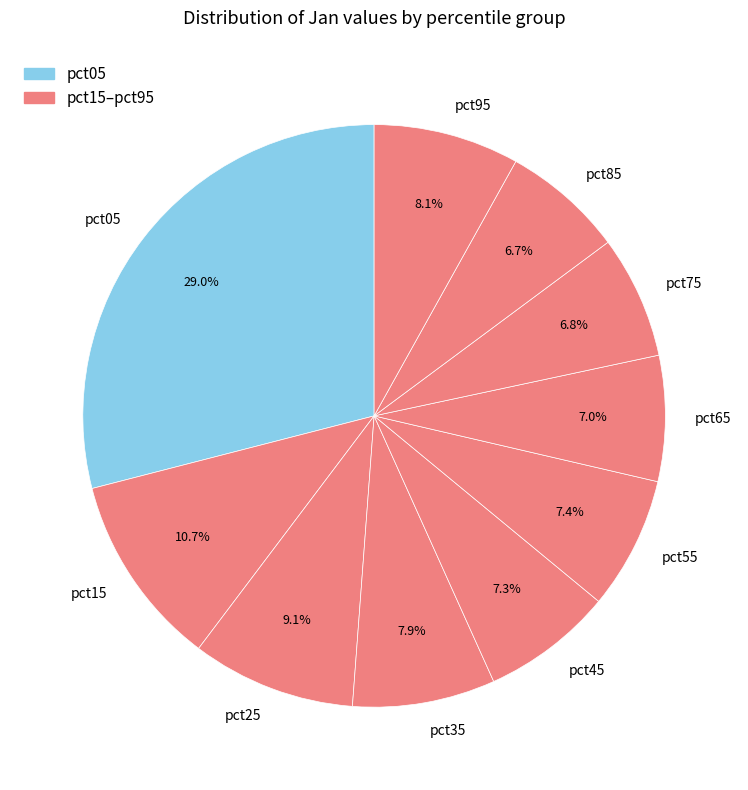

To the nearest percent, what is the average slice percentage?

10%